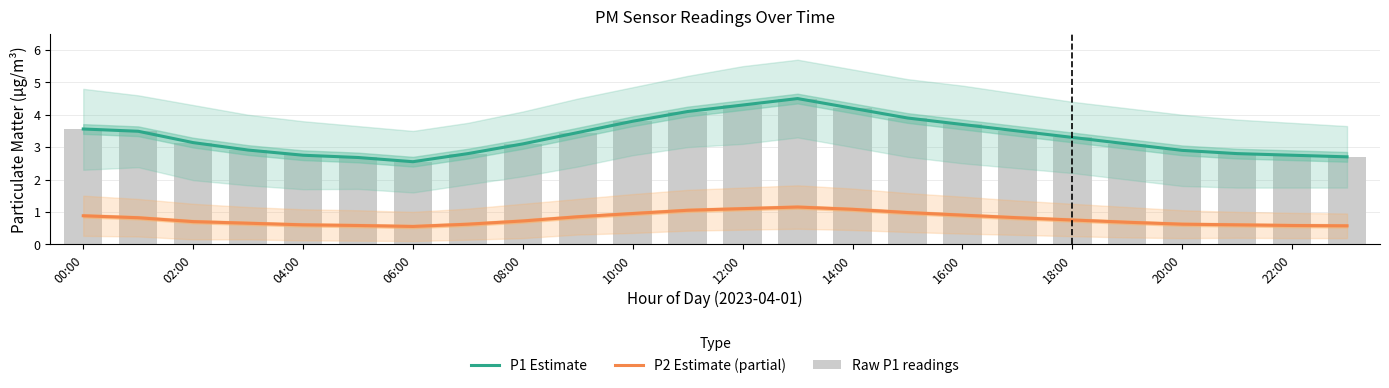

What is the total value across all series at 16:00?

8.3